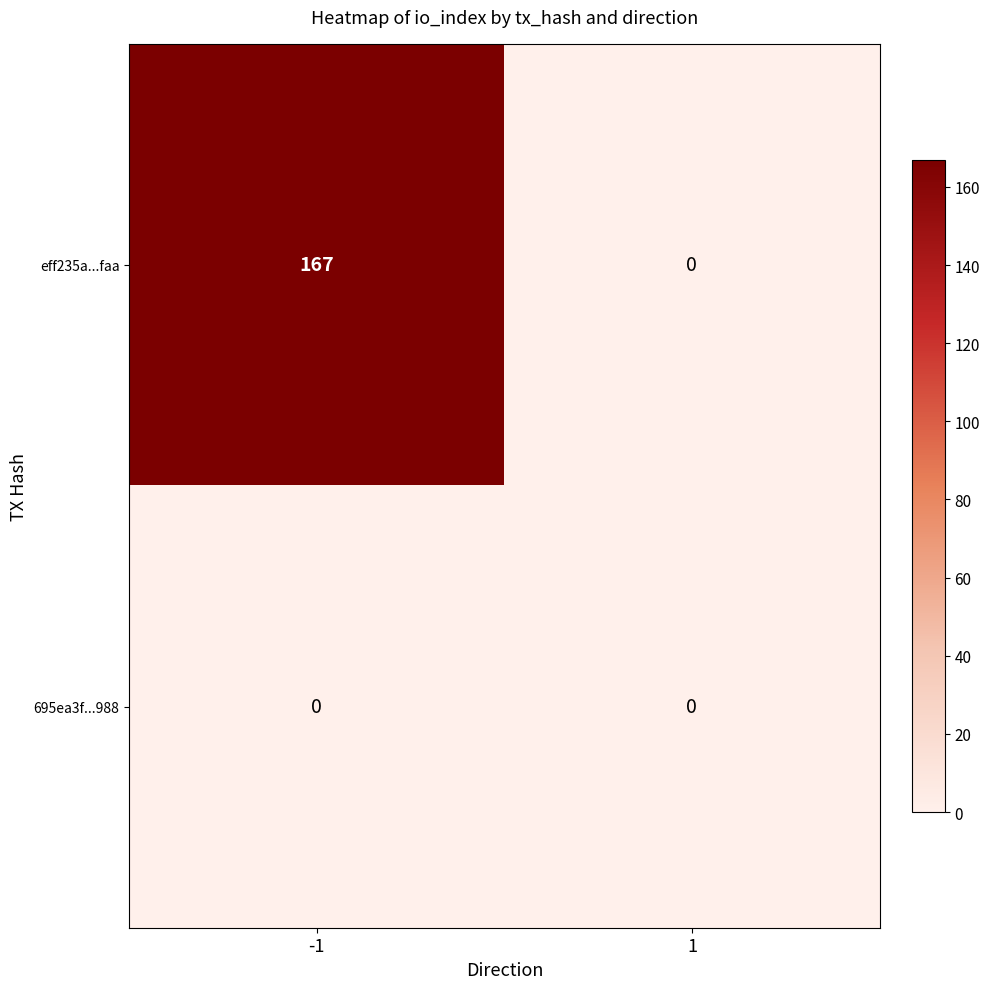

What is the difference between the highest and lowest values at -1?

167